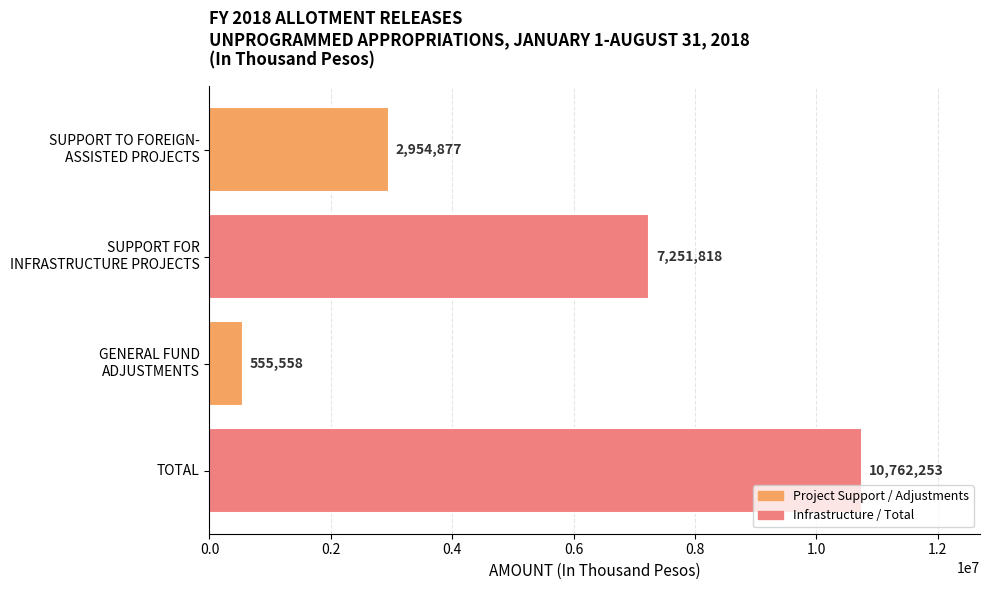

What is the smallest value displayed?

555558